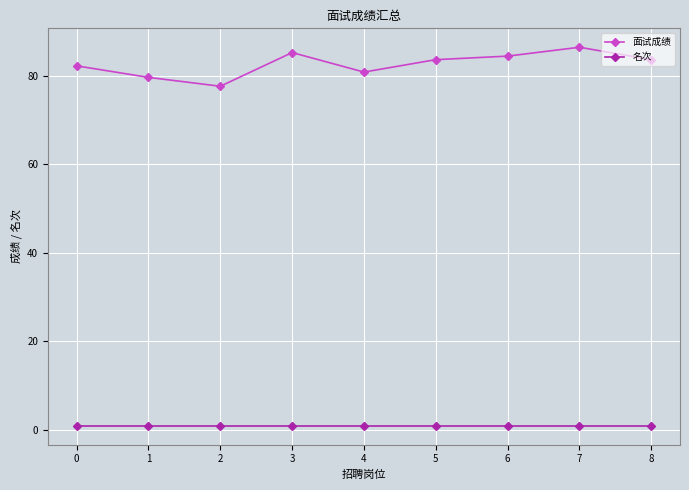

At which label does 面试成绩 reach its minimum?

2